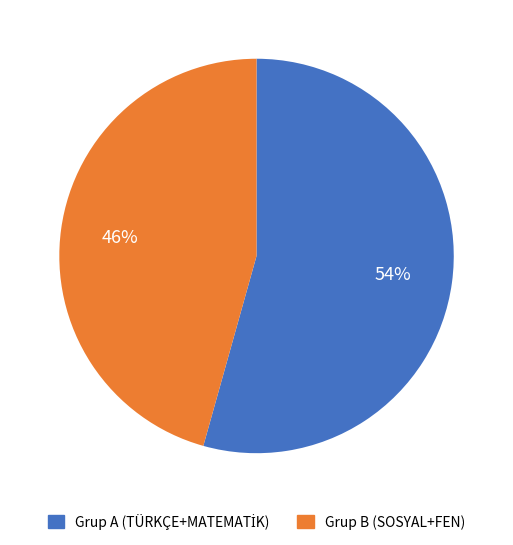

Does any single category account for the majority?

Yes